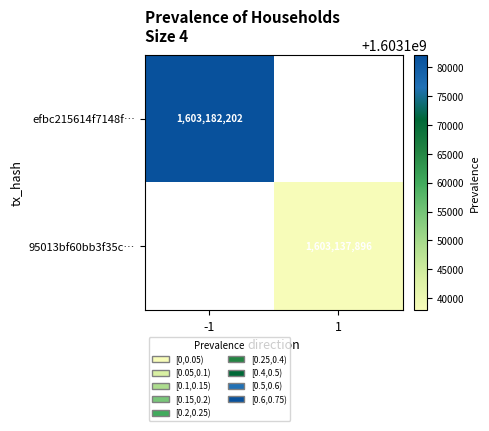

The 95013bf60bb3f35c… series shows 1603137896 at 1. True or false?

True